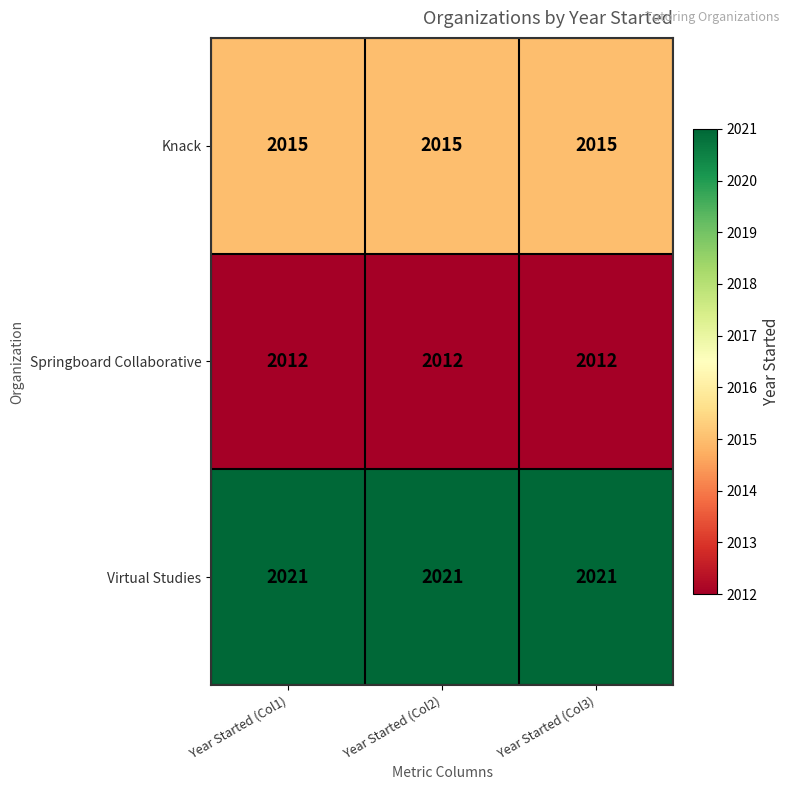

What is the difference between the highest and lowest values at Year Started (Col2)?

9